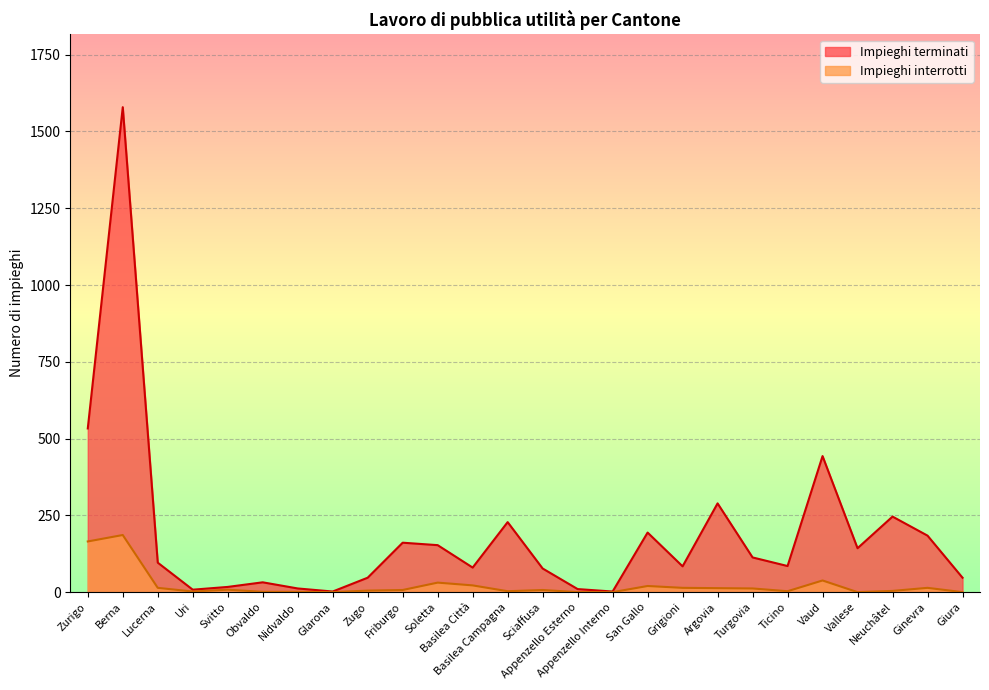

What is the sum of the Impieghi interrotti values at Uri and Ticino?

5